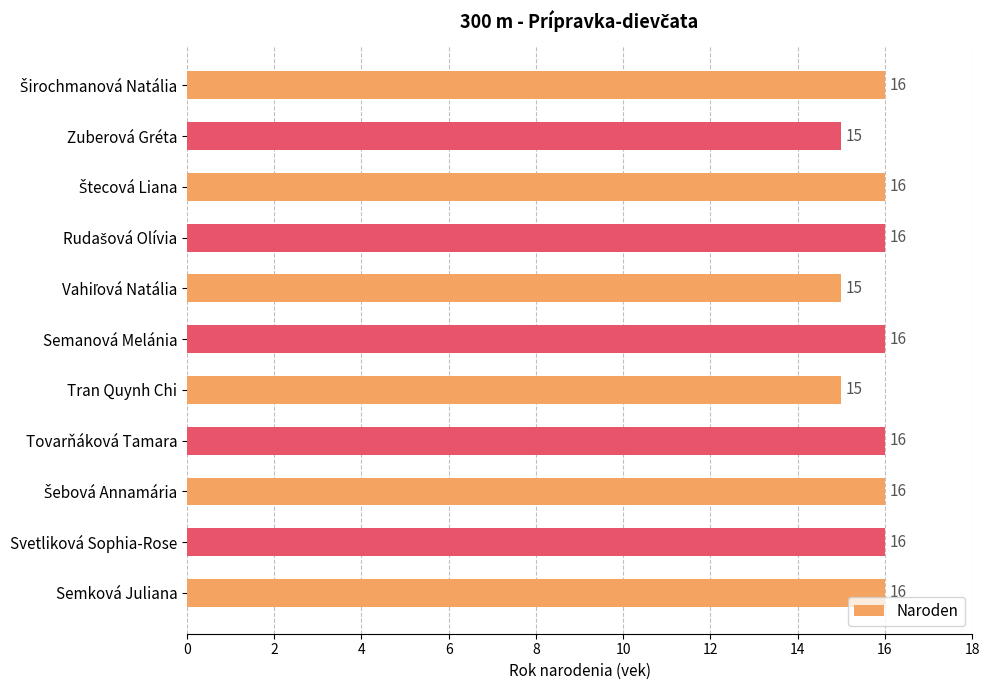

What is the minimum value shown in the chart?

15